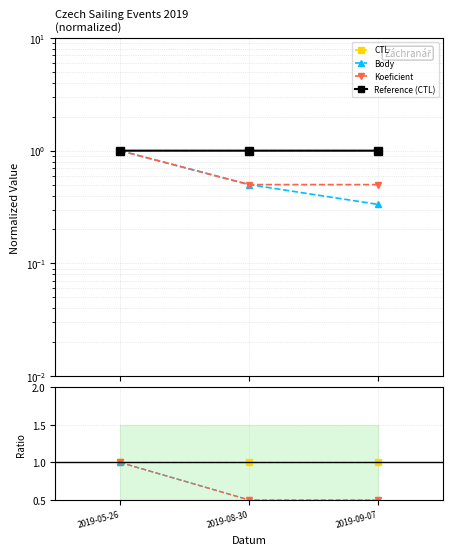

Rank the categories by Reference (CTL) value from highest to lowest.

2019-09-07, 2019-08-30, 2019-05-26